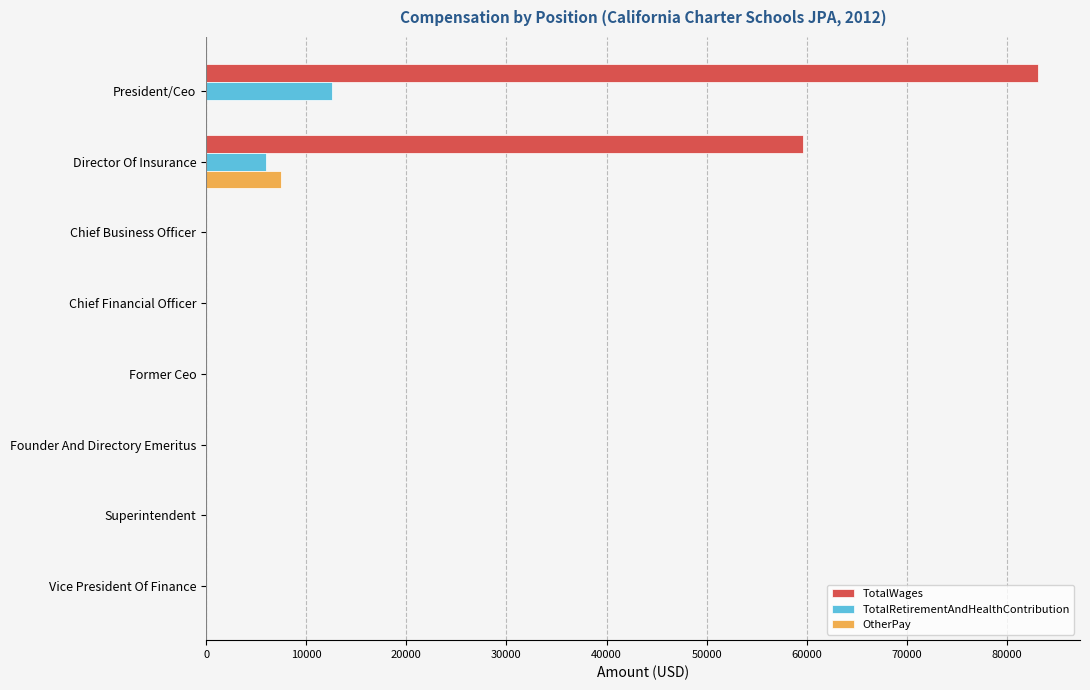

At which category is the sum across all series the highest?

President/Ceo